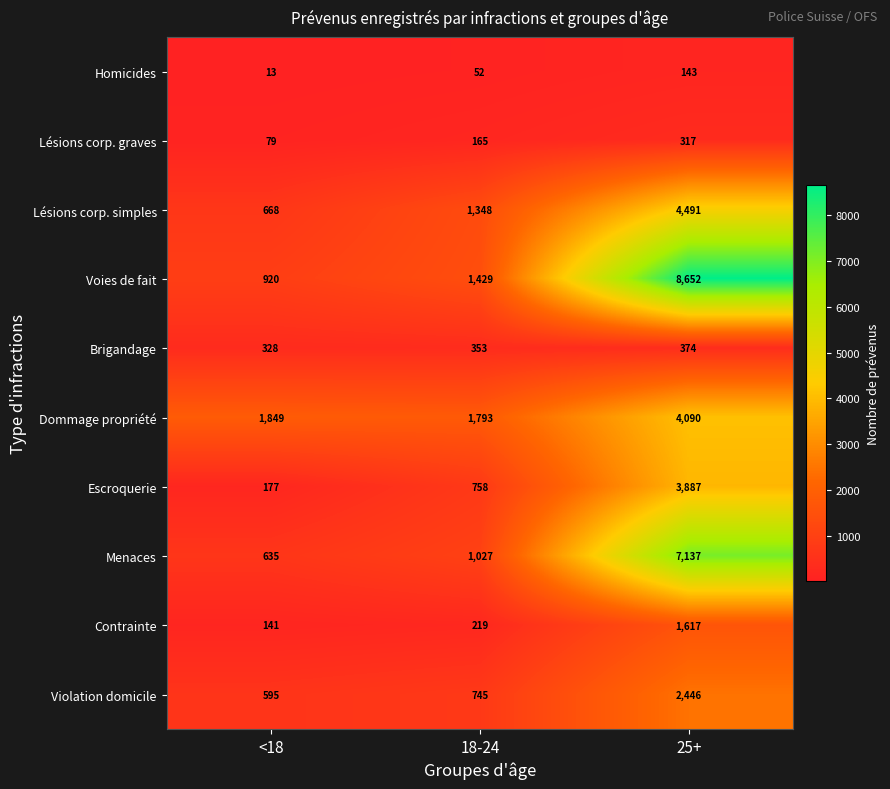

At which category does the chart reach its minimum across all series?

<18